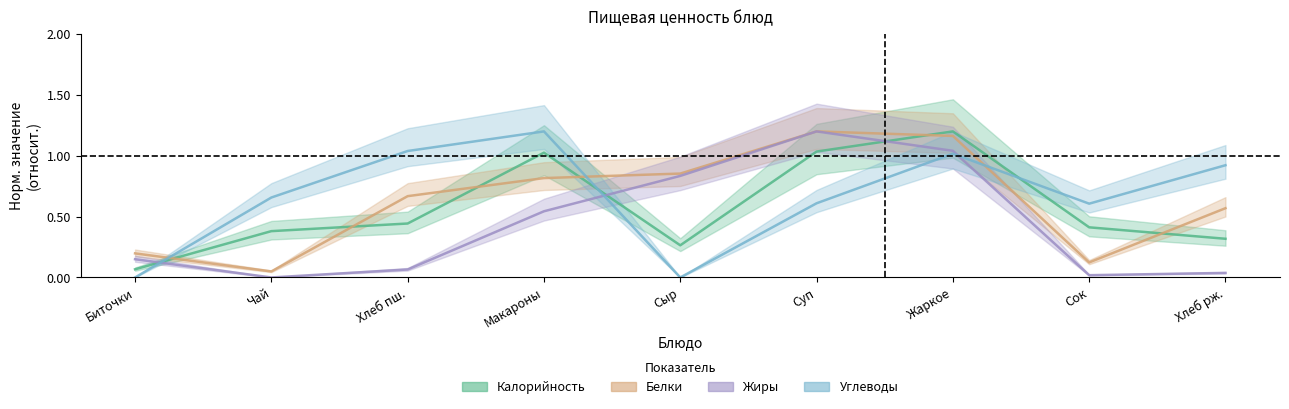

Which category has the highest value in the Калорийность series?

Жаркое